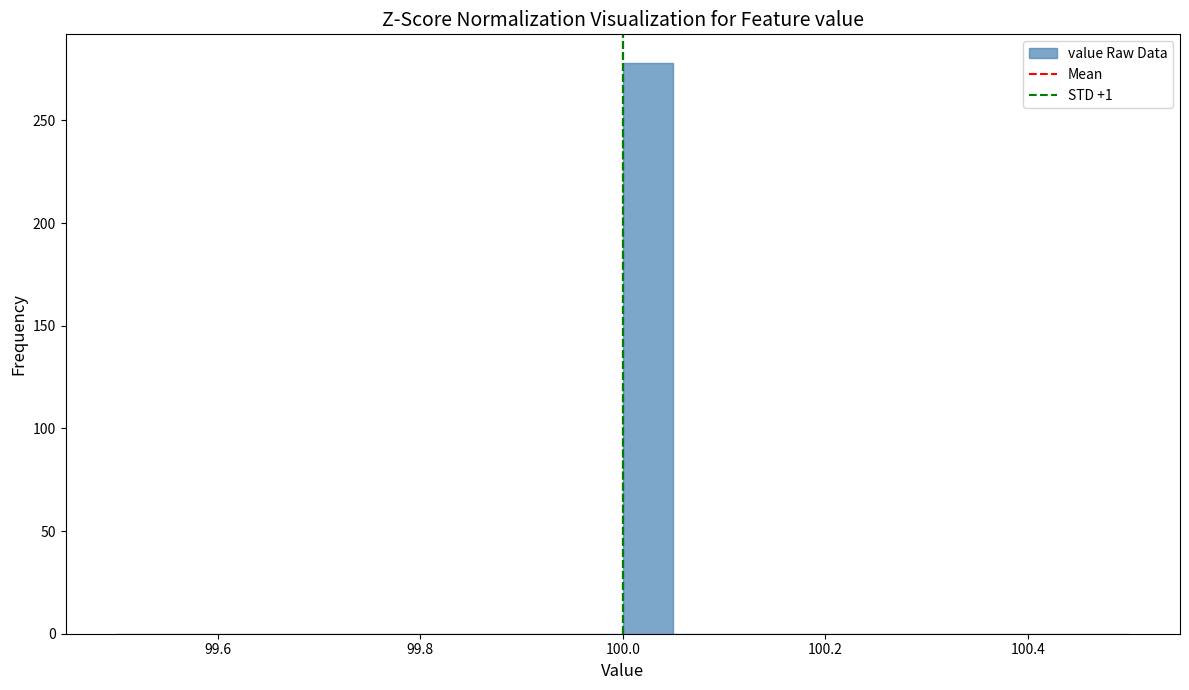

Read against the x-axis, roughly where is the centre of the tallest bar?

100.02